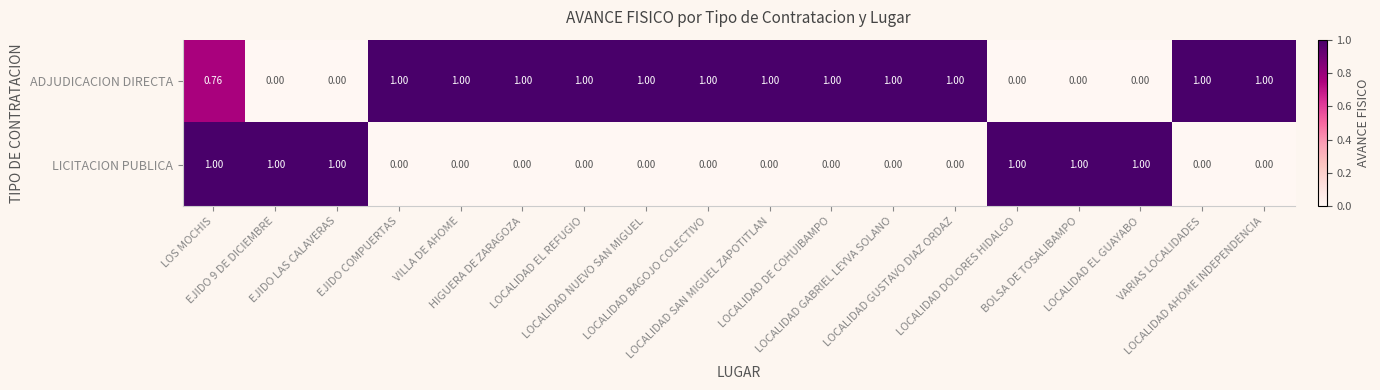

Rank the series at LOCALIDAD SAN MIGUEL ZAPOTITLAN from lowest to highest value.

LICITACION PUBLICA, ADJUDICACION DIRECTA